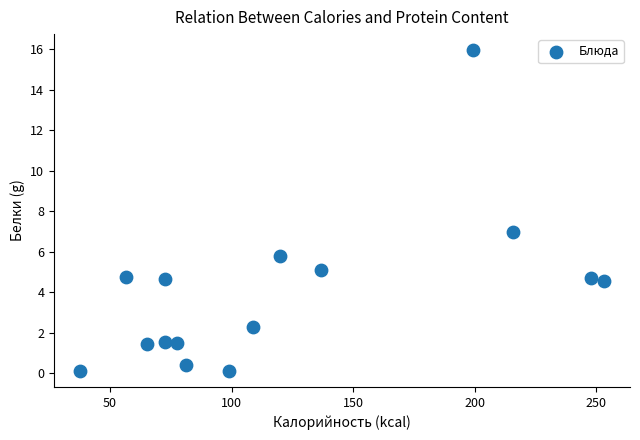

What is the range of X values (max minus min)?

215.5